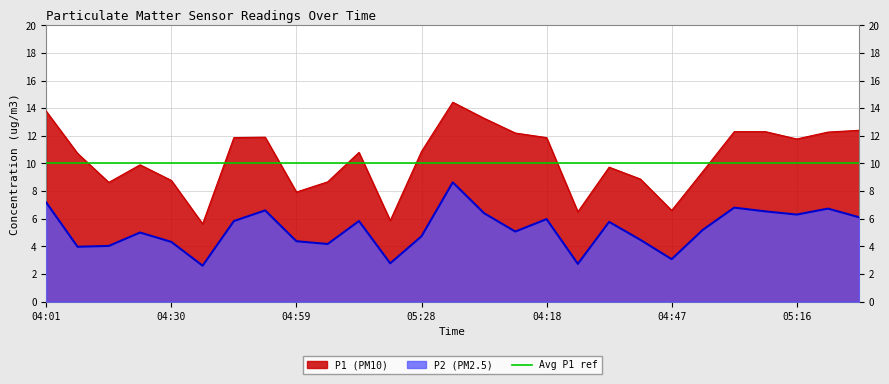

The P1 (PM10) series shows 1.5 at 04:47. True or false?

False